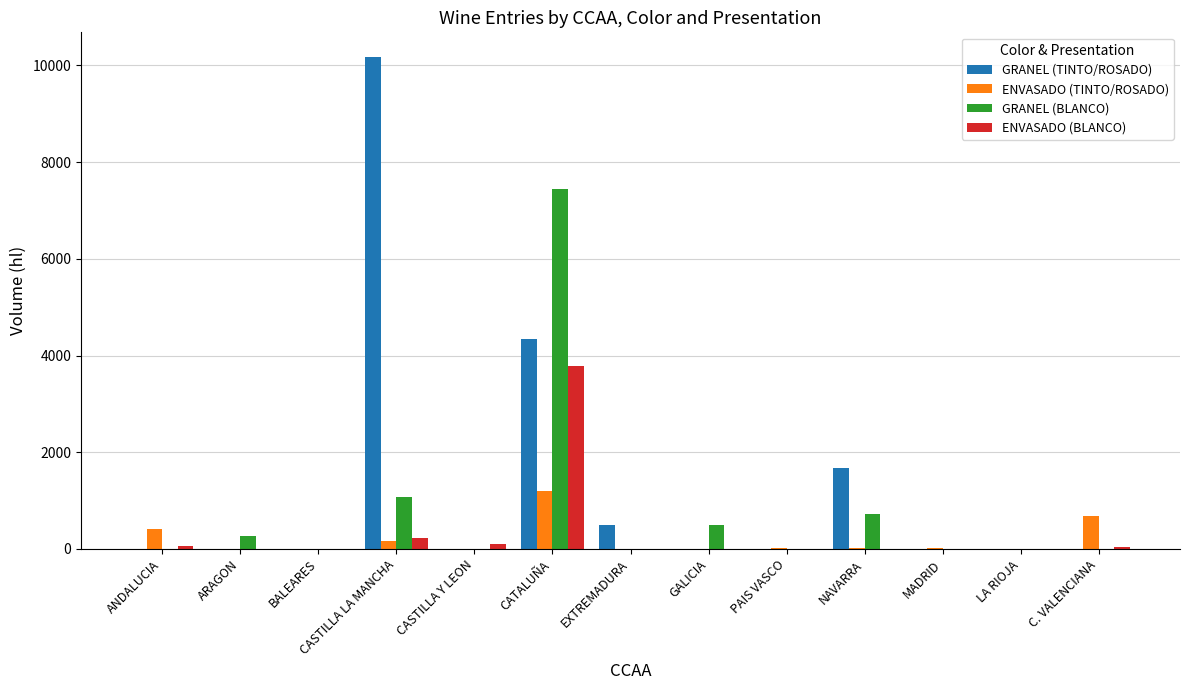

Are the bars horizontal?

No